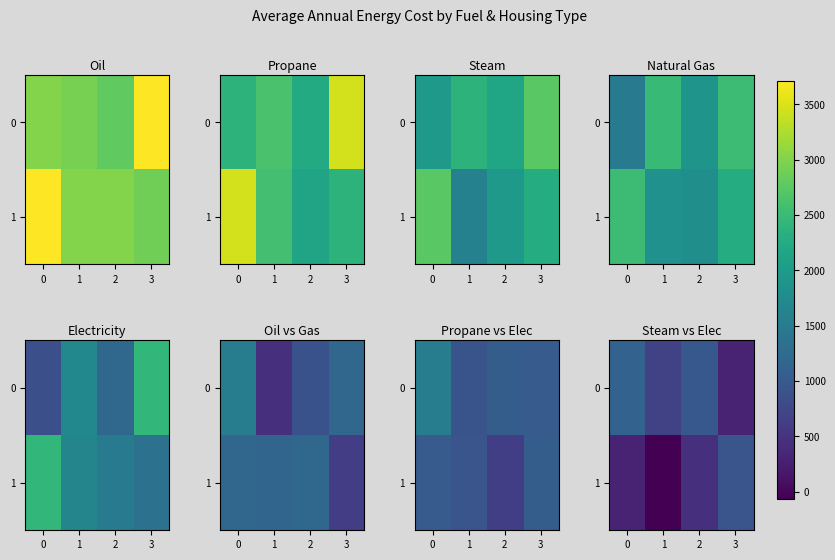

What is the difference between the highest and lowest values at 3?

627